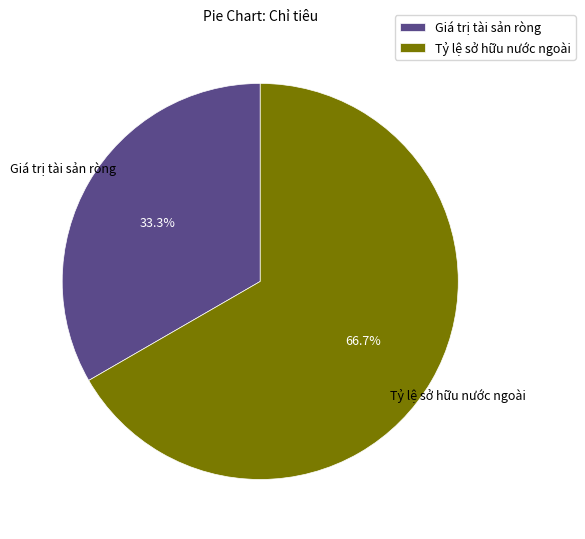

How many slices are in this pie chart?

2